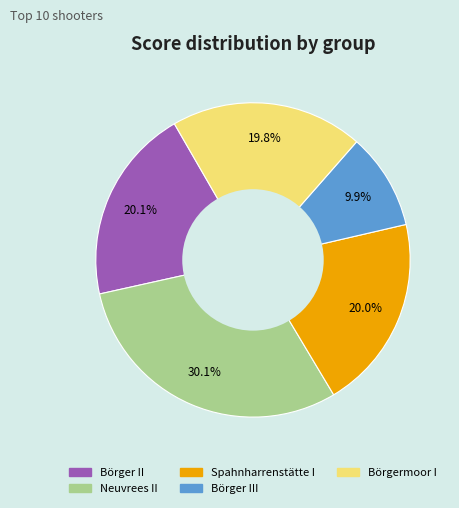

What portion of the pie excludes Börger II?

79.9%